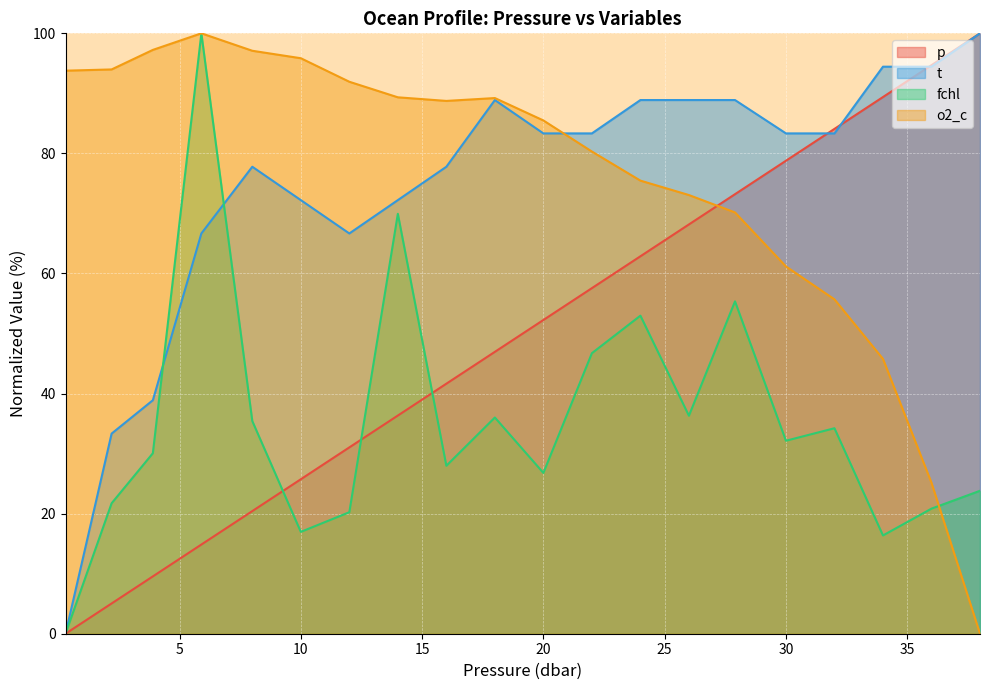

How many interior local valleys does the t series have?

1